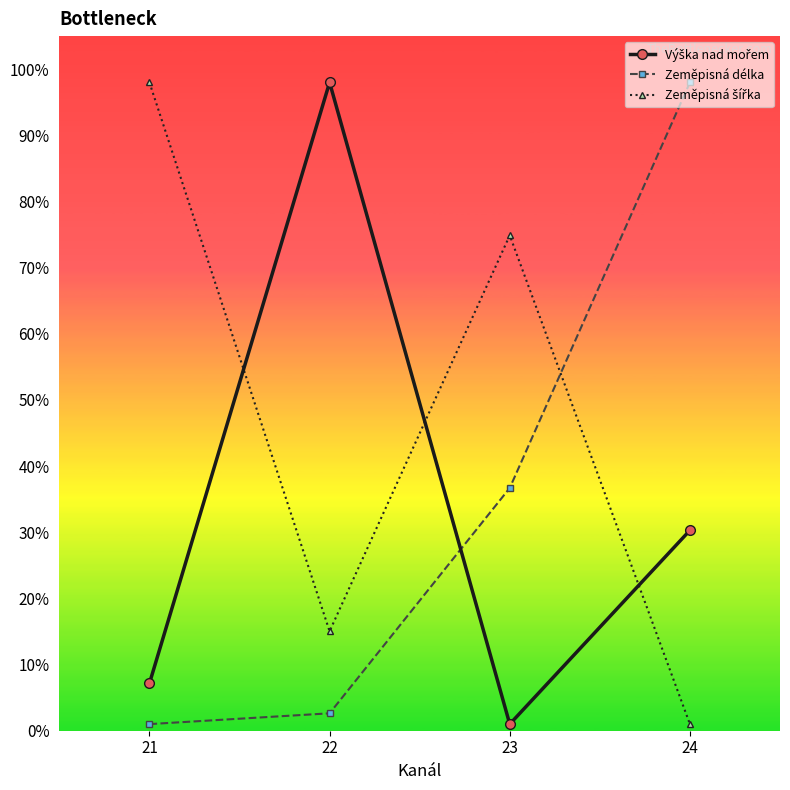

Count the number of data series in this chart.

3